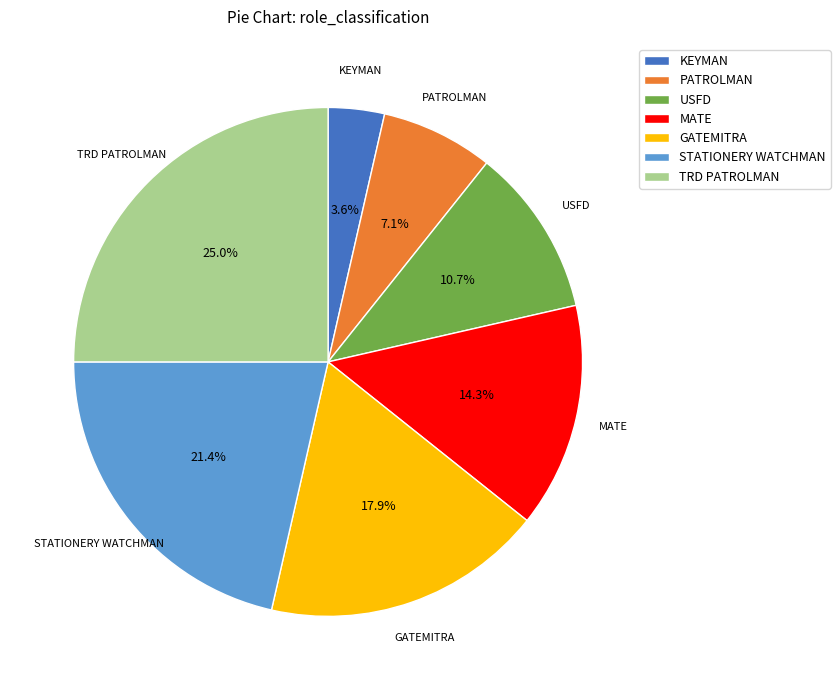

What is the smallest slice in the pie chart?

KEYMAN